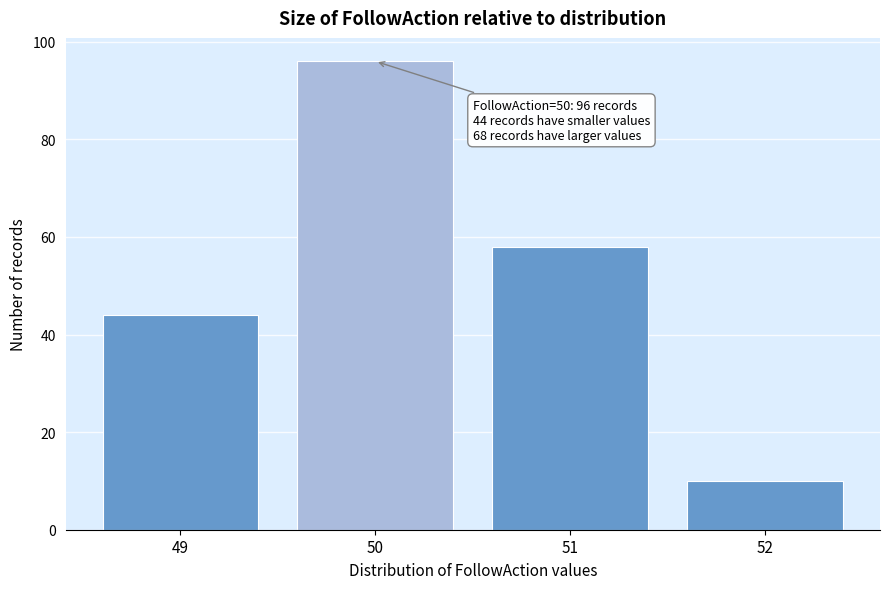

Reading right to left, what are all the values shown in this chart?

10	58	96	44